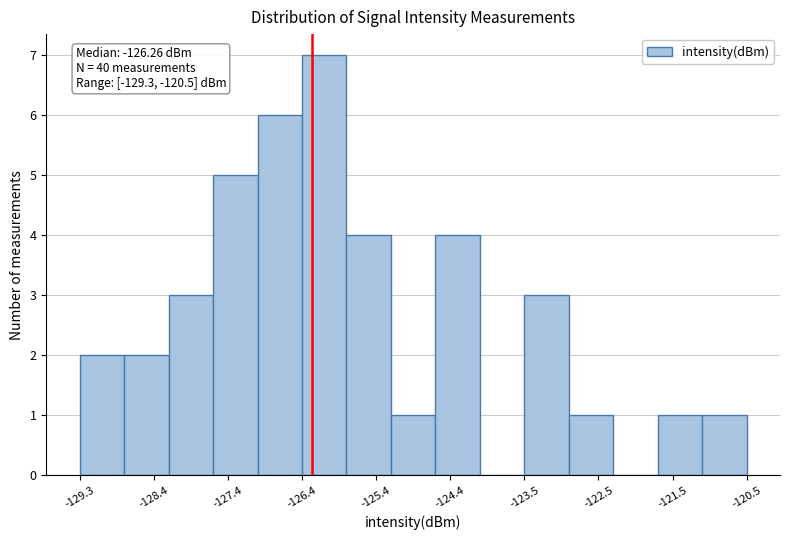

Which range on the x-axis has the tallest bar?

-126.4 to -125.8